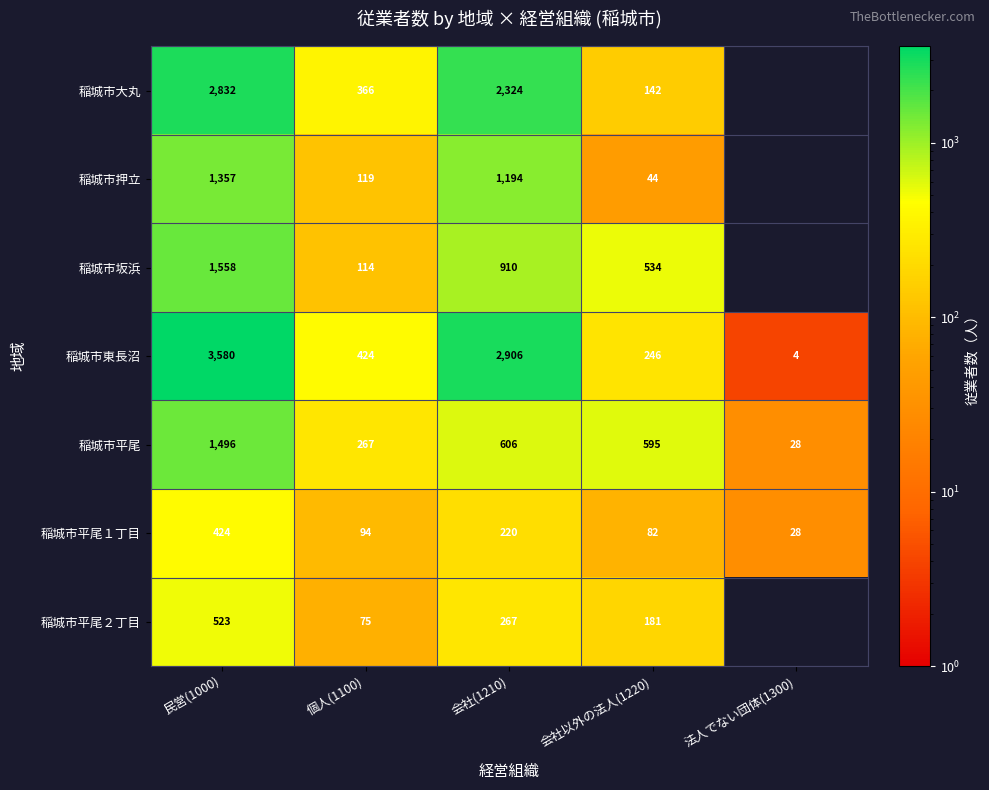

What is the difference between the 稲城市平尾 values at 会社以外の法人(1220) and 会社(1210)?

11